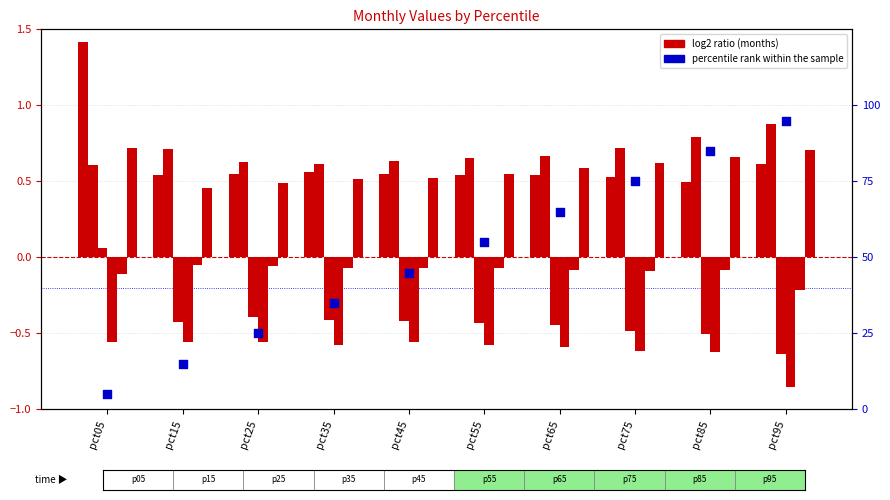

At which category is the sum across all series the highest?

pct95